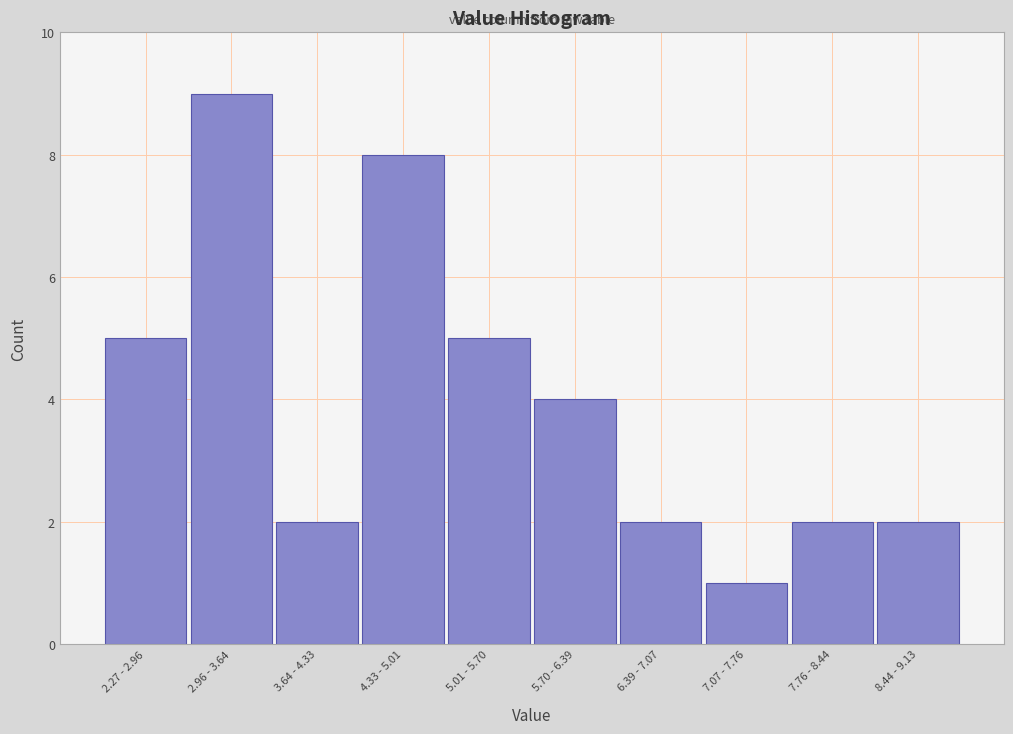

Reading left to right, extract all data points from this chart.

5	9	2	8	5	4	2	1	2	2